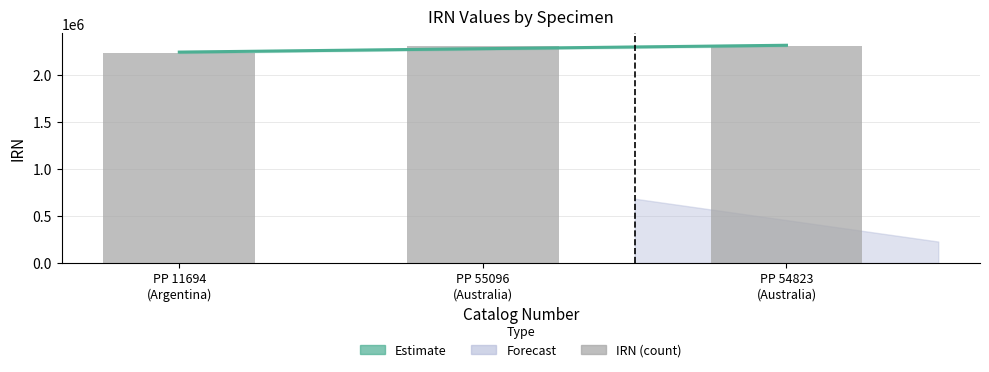

What is the difference between the maximum and minimum values?

73067